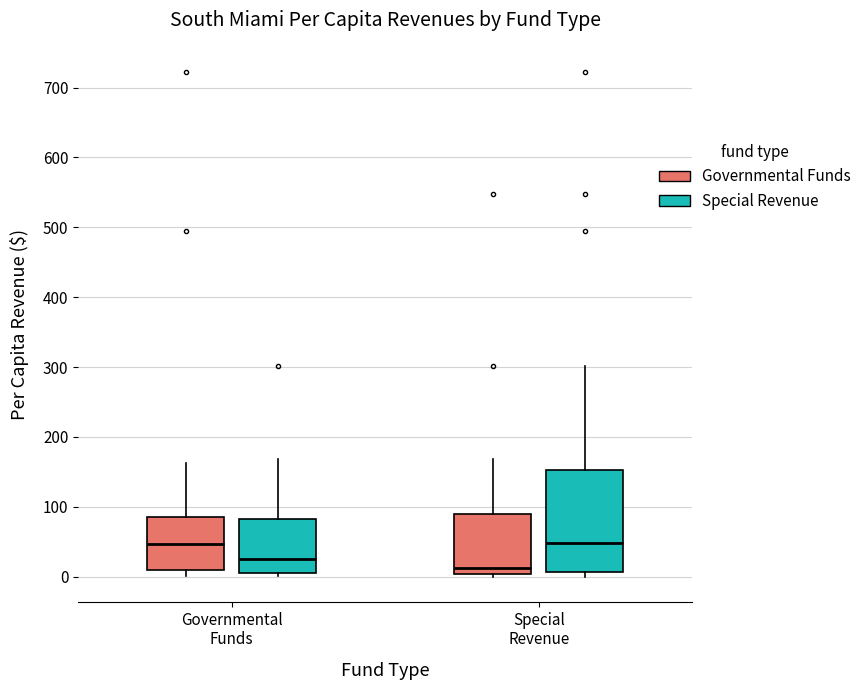

Reading left to right, read every box against the y-axis: the position of its median line, the range the box covers, and the ends of its whiskers. The values are not printed on the chart, so give them approximately, as read against the axis.

Governmental Funds (Governmental Funds): median 50, box 10 to 90, whiskers 0 to 160
Governmental Funds (Special Revenue): median 30, box 10 to 80, whiskers 0 to 170
Special Revenue (Governmental Funds): median 10, box 0 to 90, whiskers 0 (just below the box's lower edge) to 170
Special Revenue (Special Revenue): median 50, box 10 to 150, whiskers 0 to 300